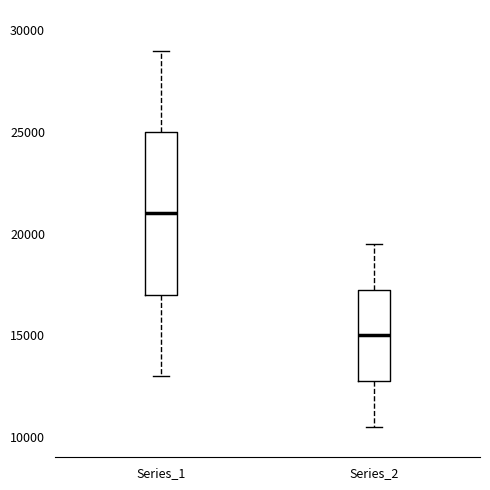

Which box is the tallest, from its lower edge to its upper edge?

Series_1